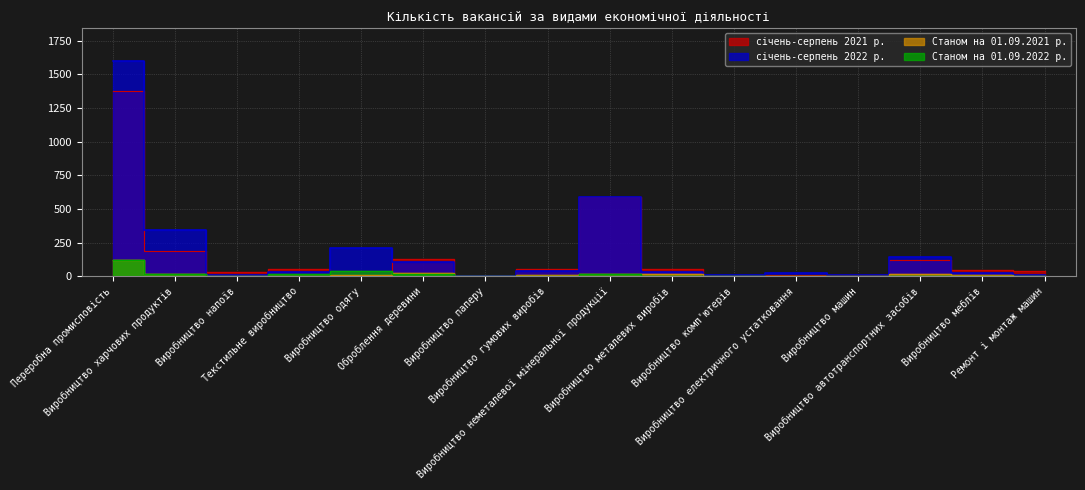

True or false: Станом на 01.09.2021 р. and січень-серпень 2021 р. cross at least once.

False